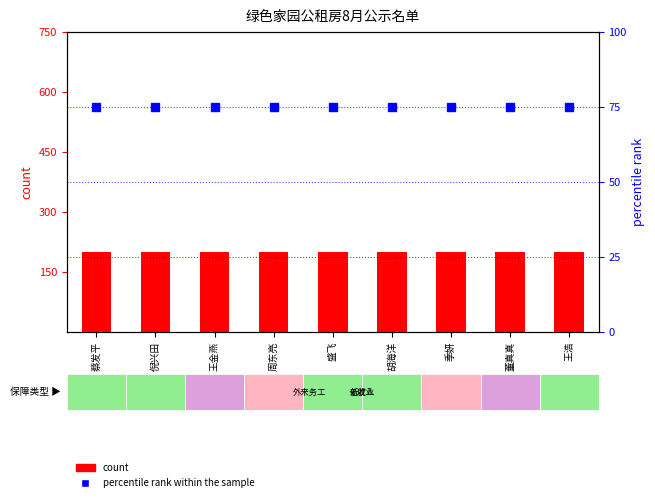

Which series has the largest total across all categories?

count